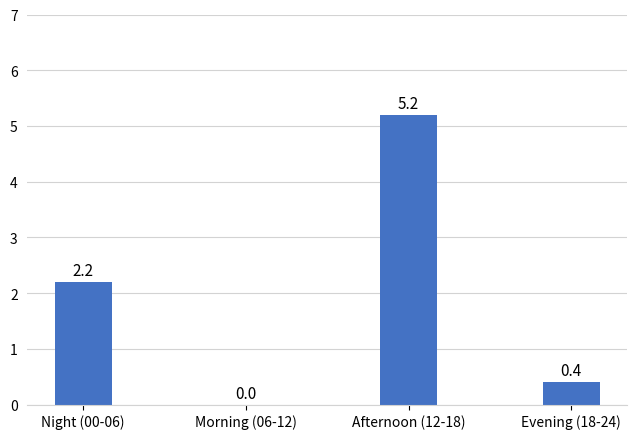

Which label corresponds to the largest value in the chart?

Afternoon (12-18)